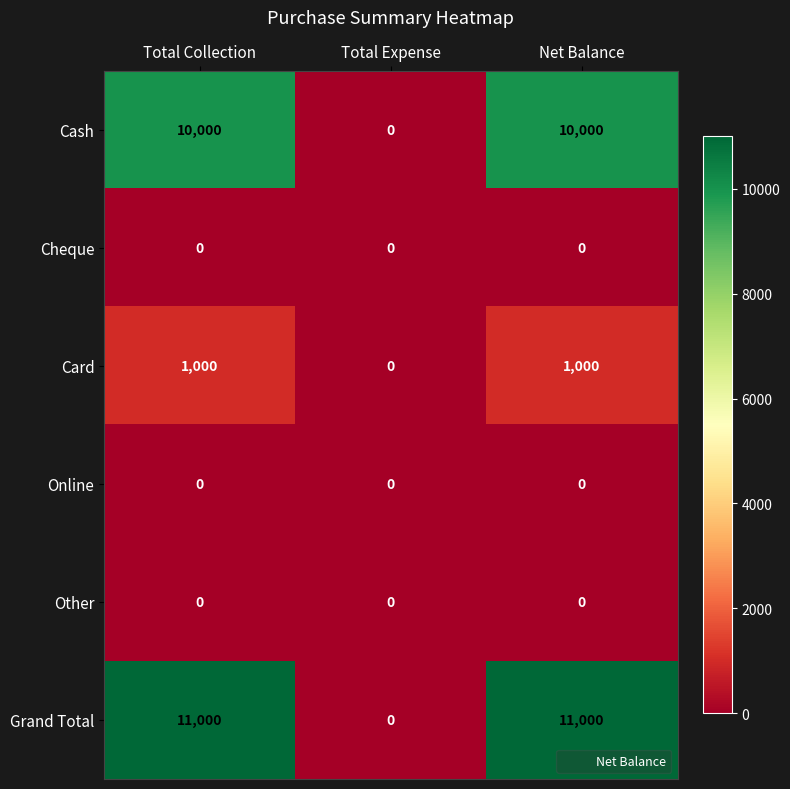

What is the difference between the maximum and minimum values in the Grand Total series?

11000